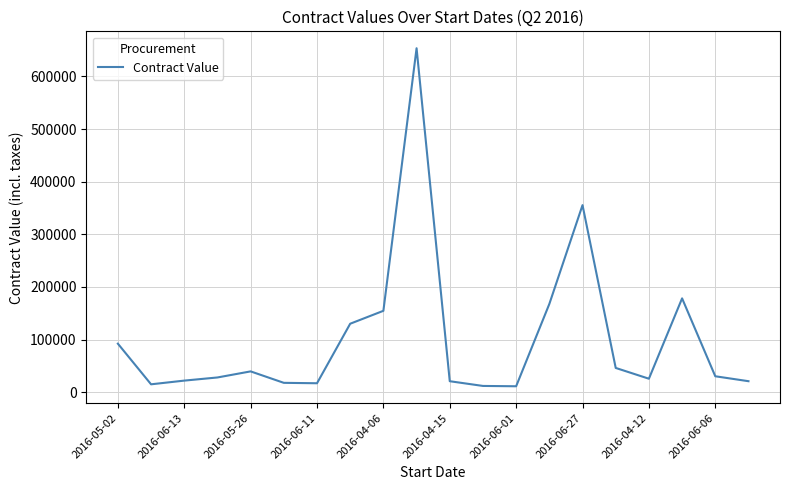

What is the greatest value displayed?

653430.0